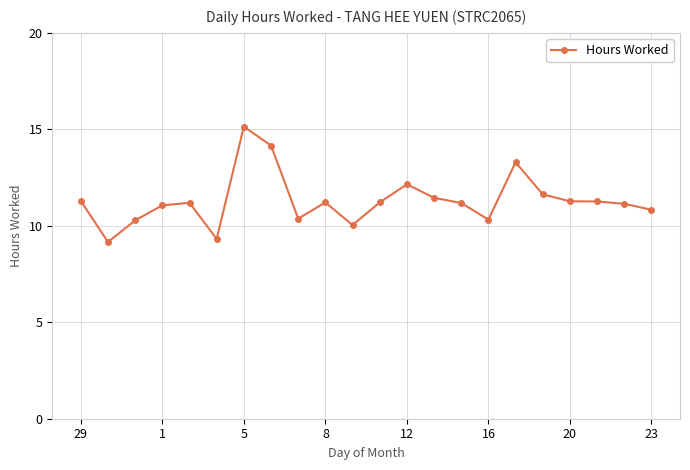

What is the difference between the maximum and minimum values?

6.0